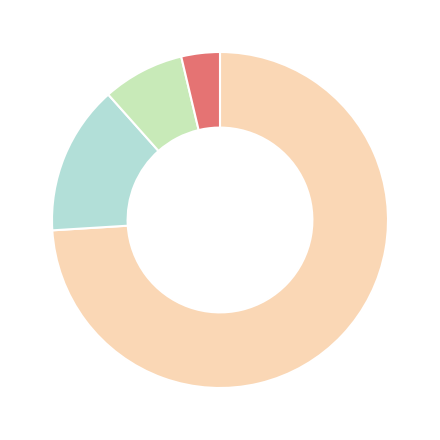

Is there any slice that represents more than half of the pie?

Yes